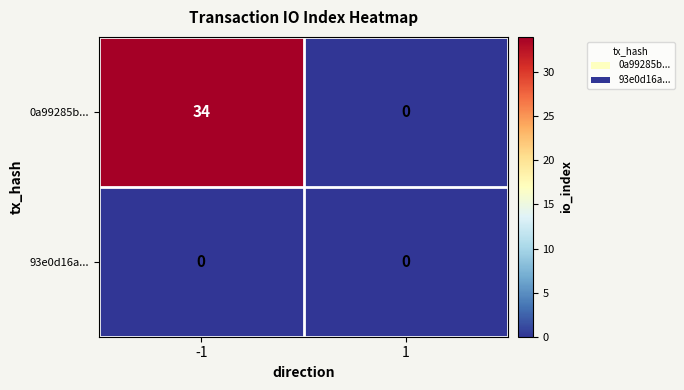

True or false: 0a99285b... has a value of 10 at -1.

False